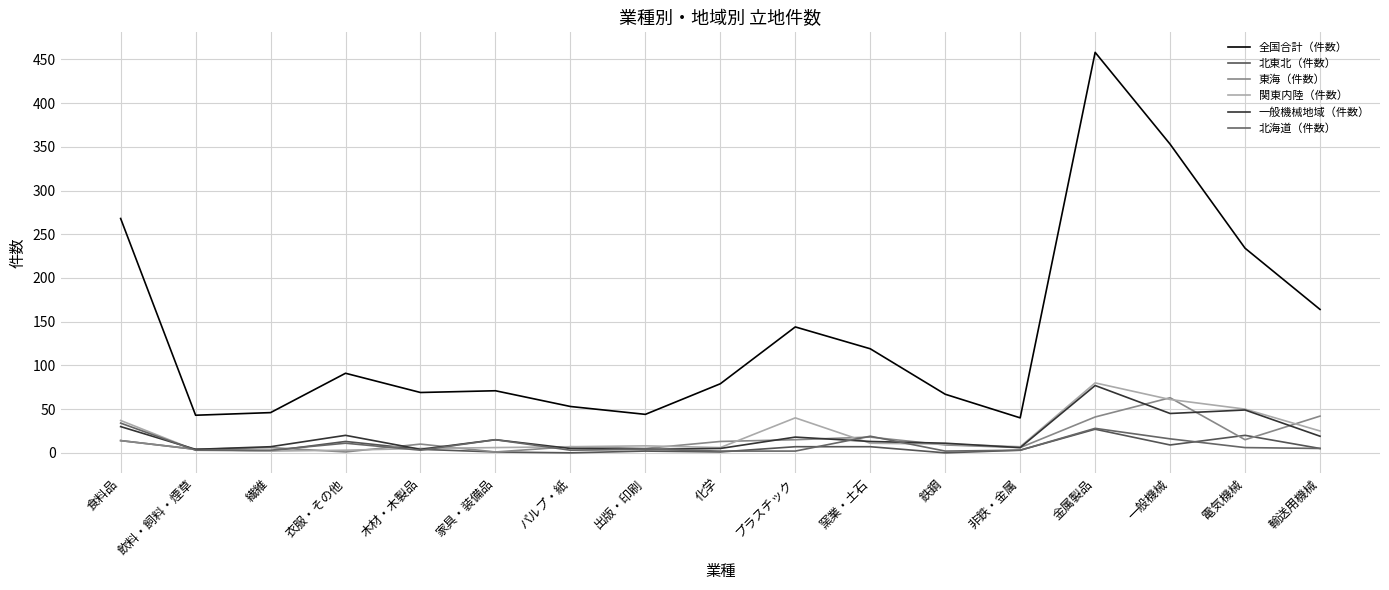

What is the sum of all 東海（件数） values?

270